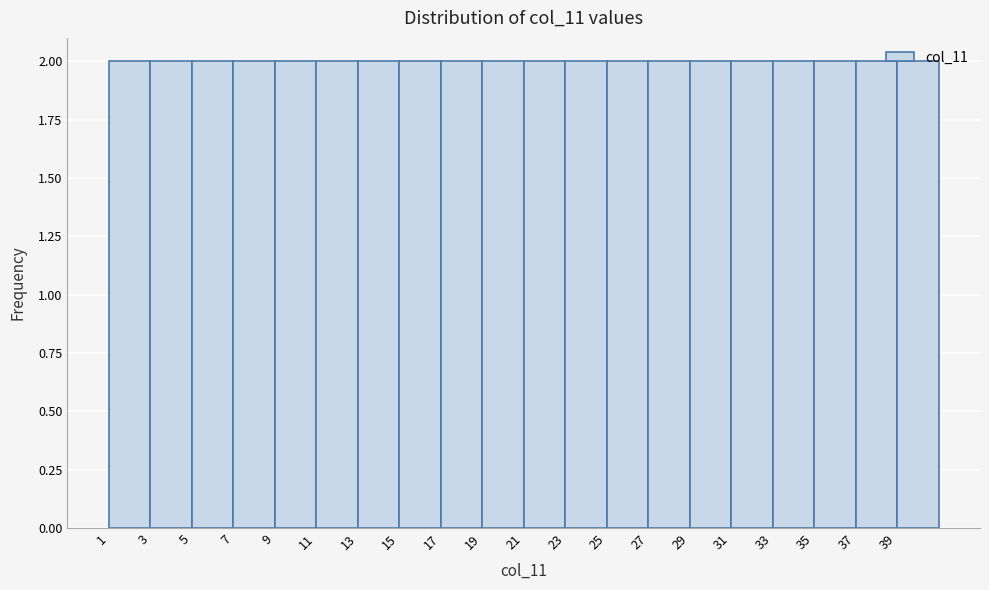

Reading left to right, list every bar in this chart as the range it spans on the x-axis followed by its height. The values are not printed on the chart, so give them approximately, as read against the axis.

1 to 3: 2
3 to 5: 2
5 to 7: 2
7 to 9: 2
9 to 11: 2
11 to 13: 2
13 to 15: 2
15 to 17: 2
17 to 19: 2
19 to 21: 2
21 to 23: 2
23 to 25: 2
25 to 27: 2
27 to 29: 2
29 to 31: 2
31 to 33: 2
33 to 35: 2
35 to 37: 2
37 to 39: 2
39 to 41: 2